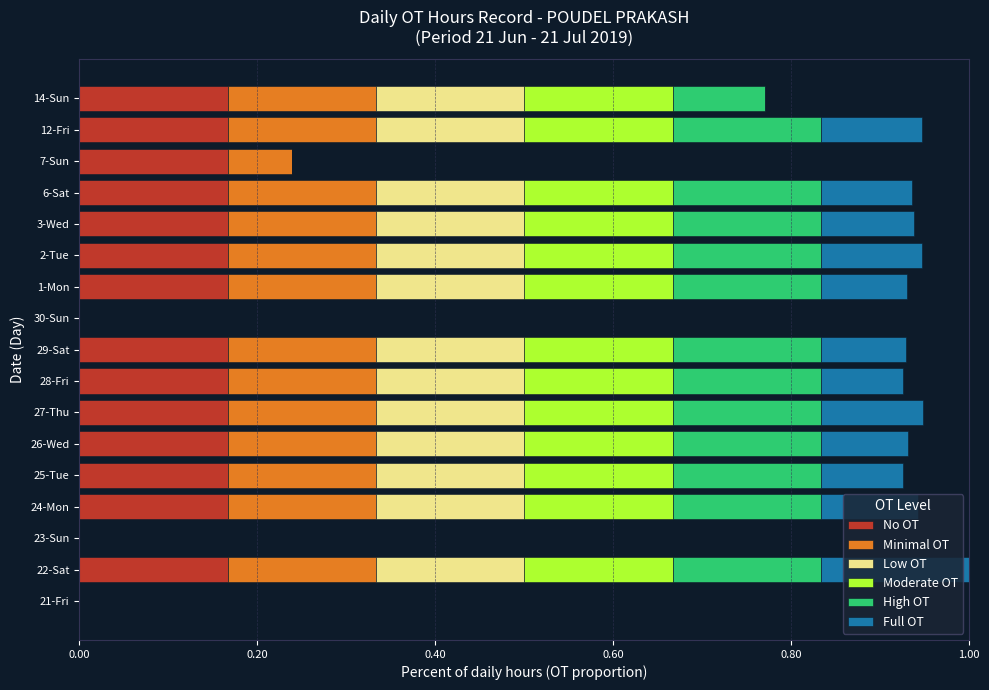

What is the total value across all series at 24-Mon?

0.9